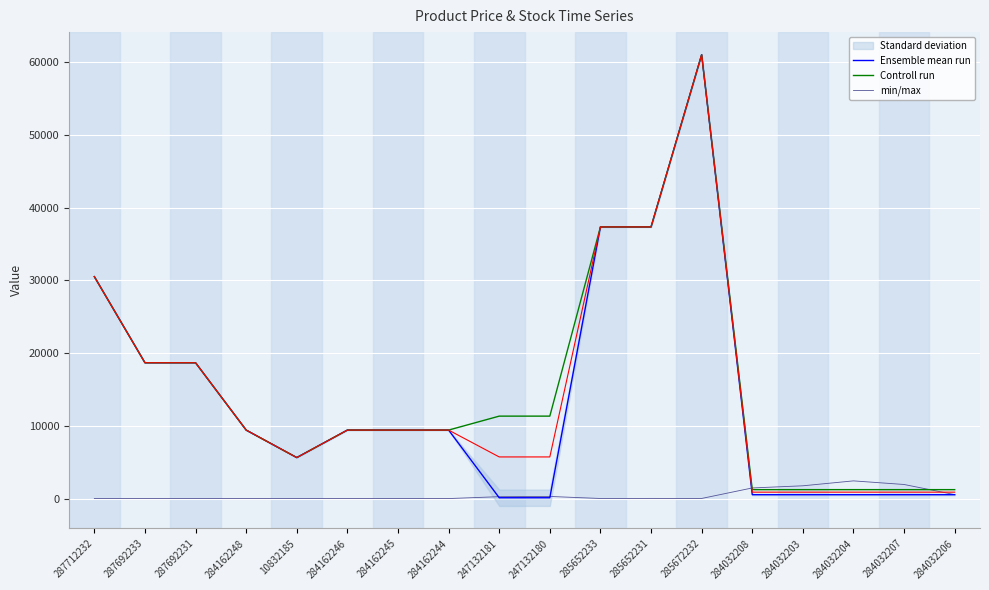

What is the maximum value for Ensemble mean run?

61024.7